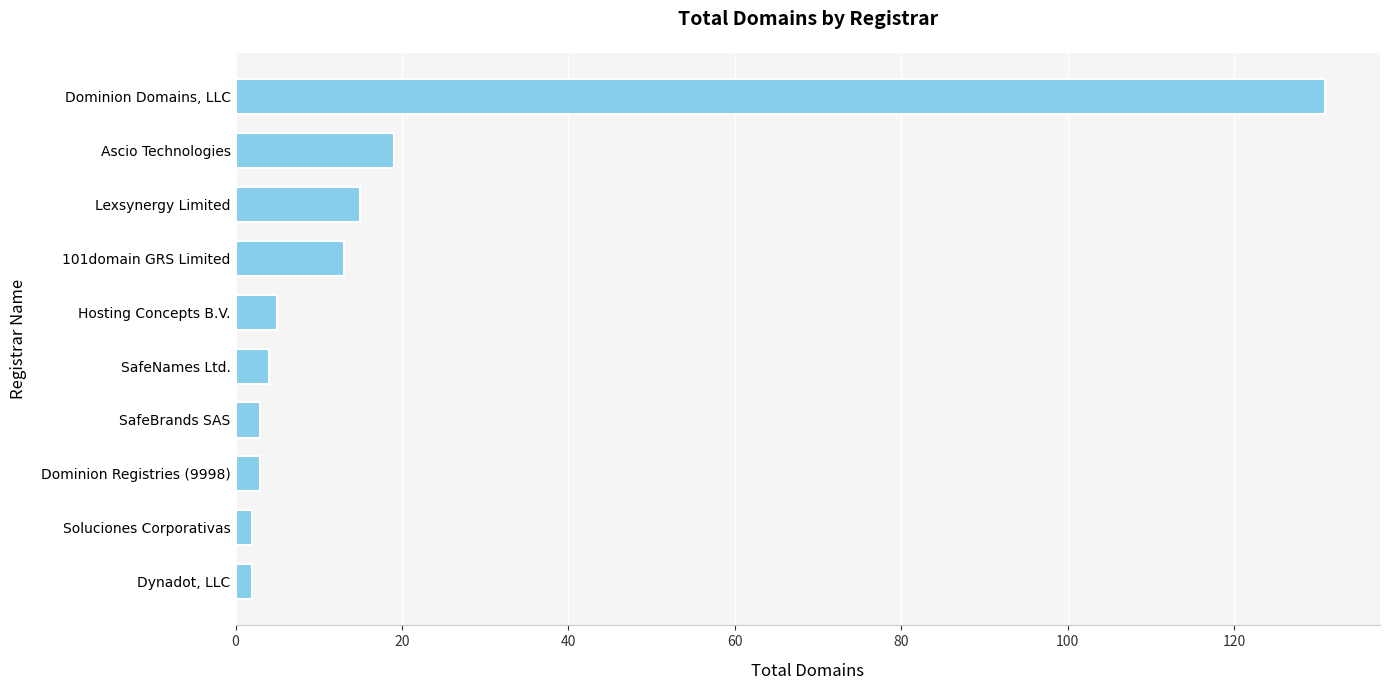

What is the maximum value shown in the chart?

131